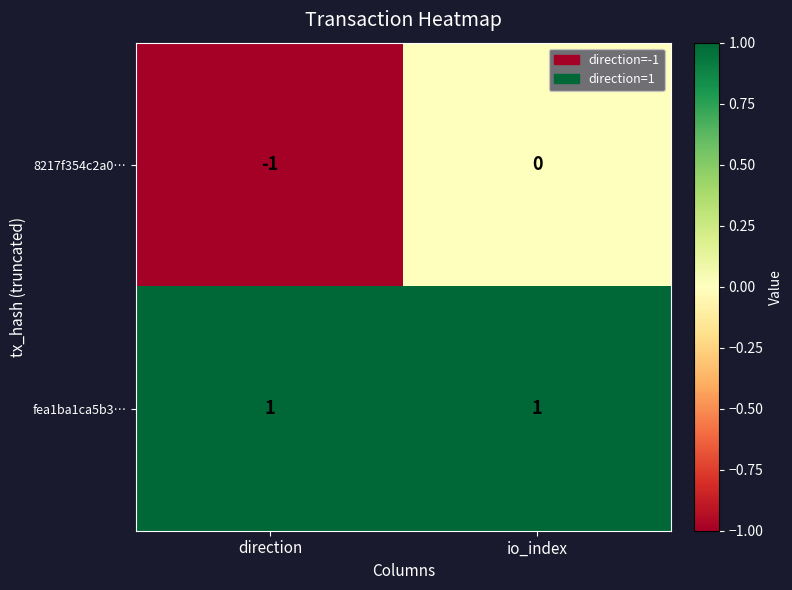

Which series changed the most between direction and io_index?

8217f354c2a0…